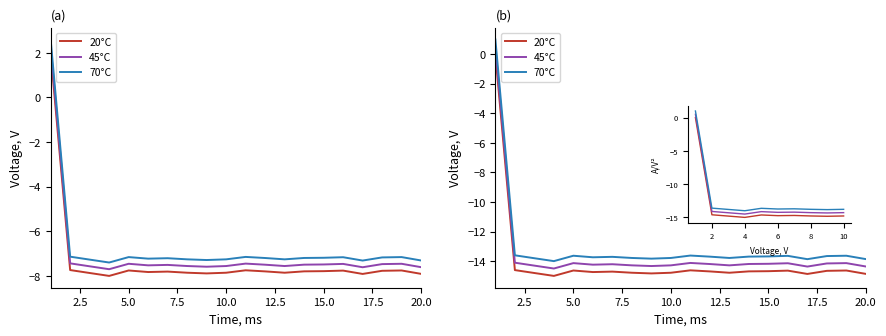

Which series has the widest spread of values?

20°C